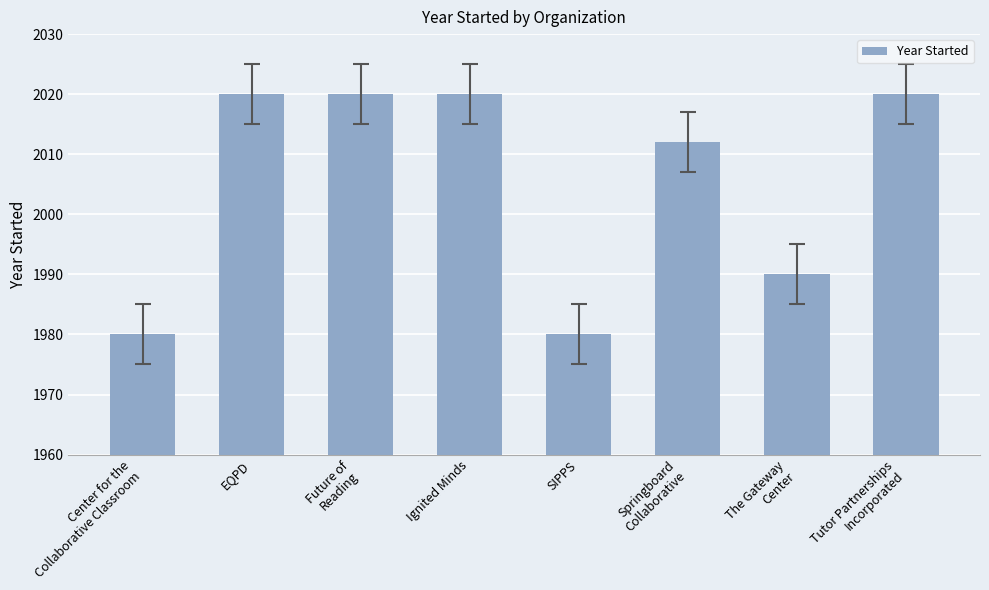

How many values are between 1990 and 2020?

6